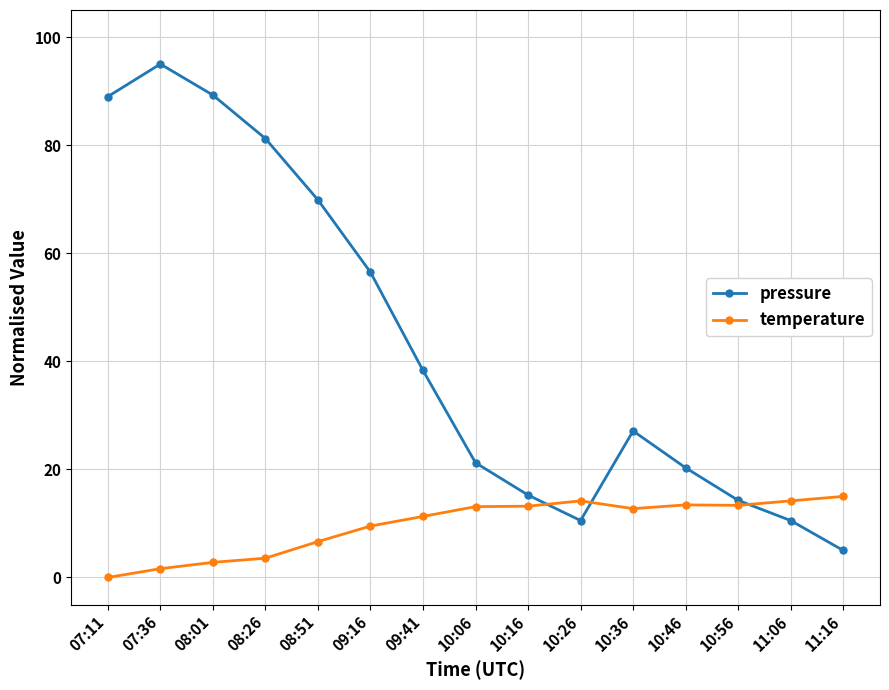

How many interior local valleys does the pressure series have?

1